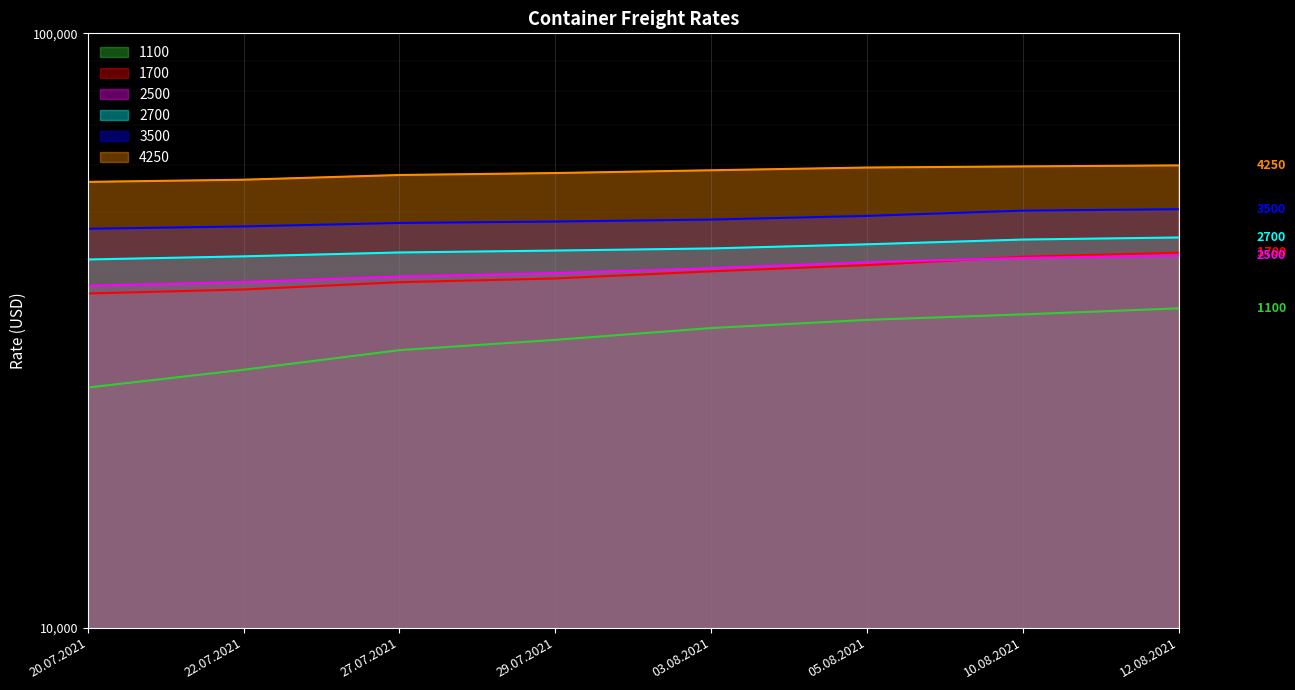

Is it true that 2500 equals 22452 at 03.08.2021?

False